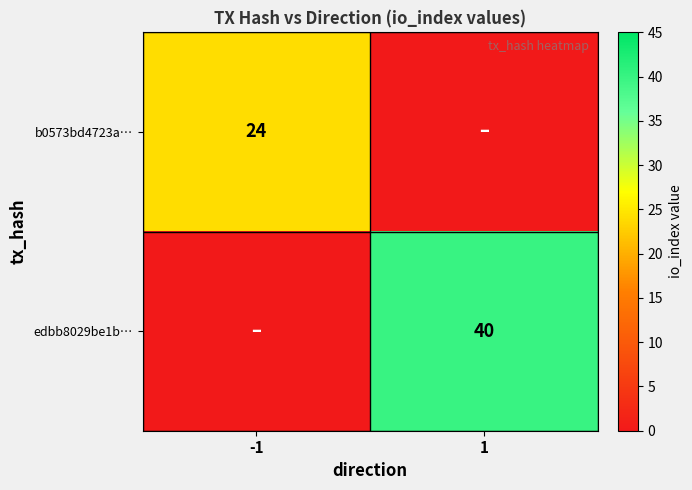

Is it true that edbb8029be1b… equals 68 at 1?

False